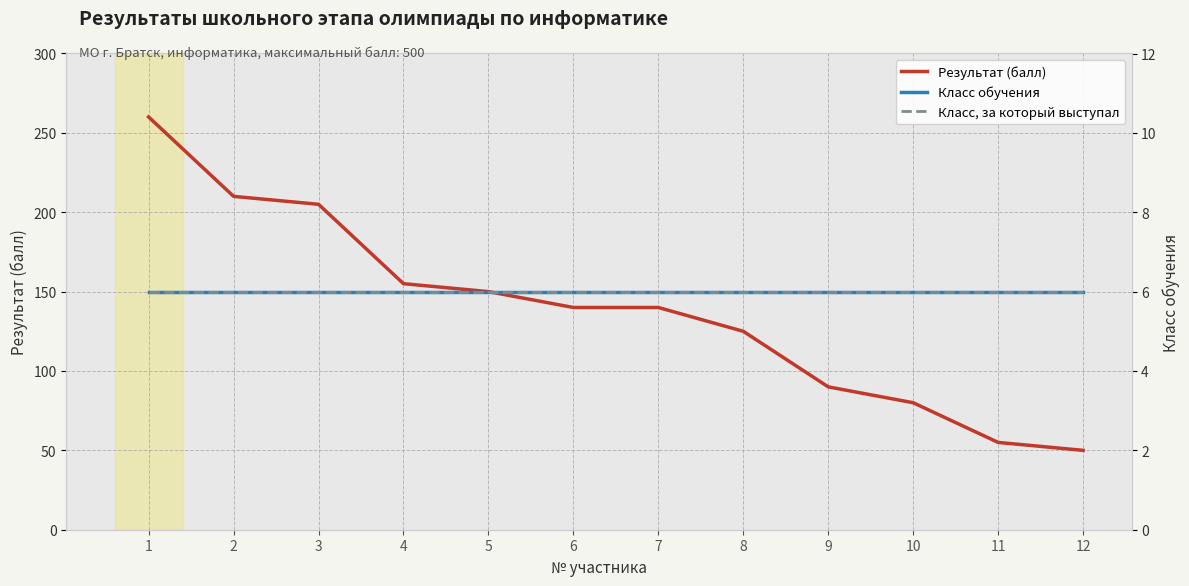

True or false: Результат (балл) and Класс, за который выступал intersect in this chart.

False